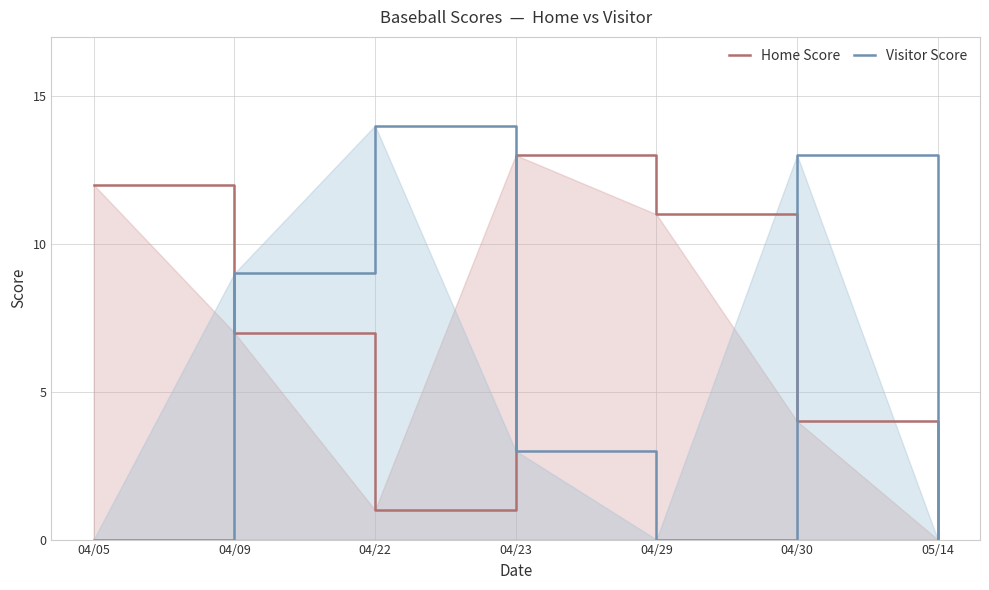

What is the total value across all series at 04/23?

16